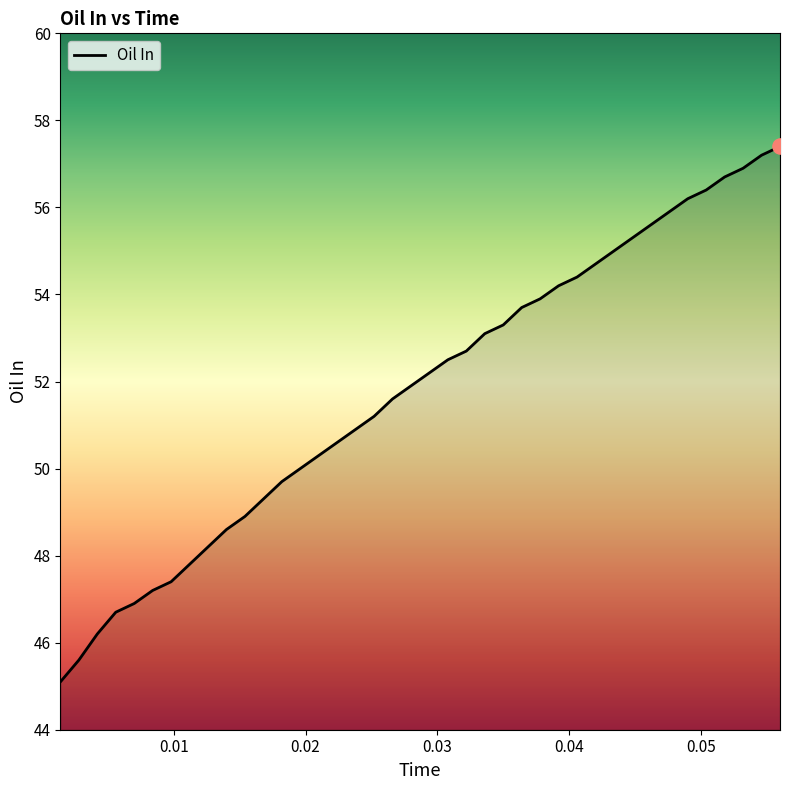

What is the difference between the maximum and minimum values?

12.3